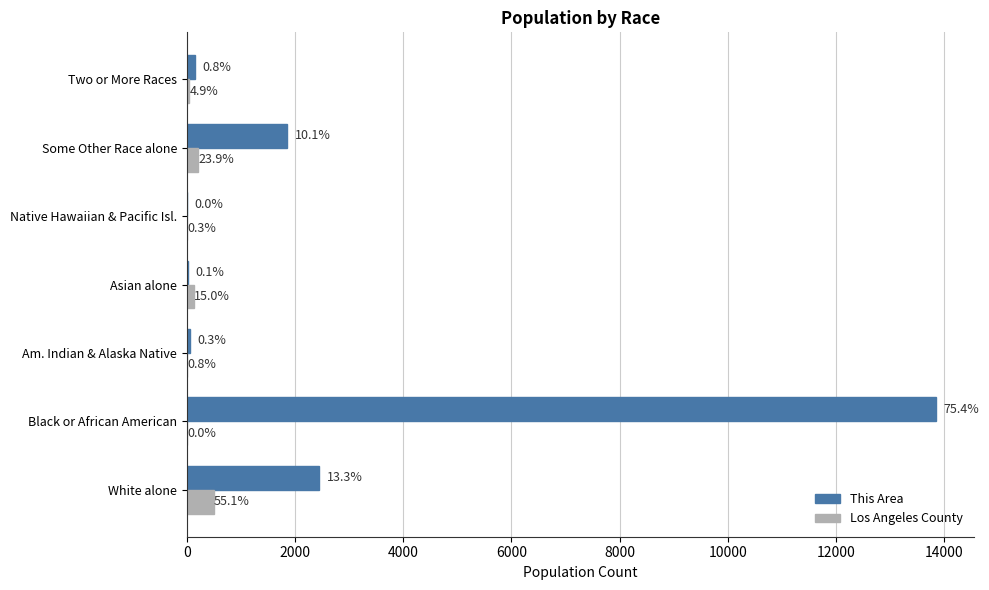

What are all the series names shown in the legend?

This Area, Los Angeles County